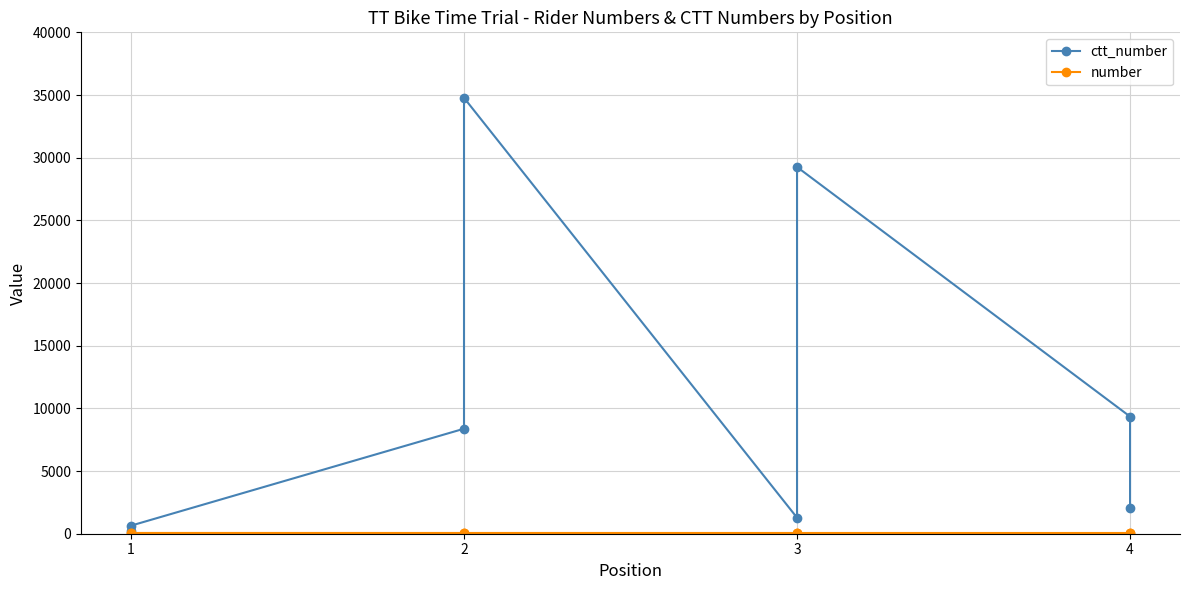

What is the value of the number point at the 6th from the left?

59